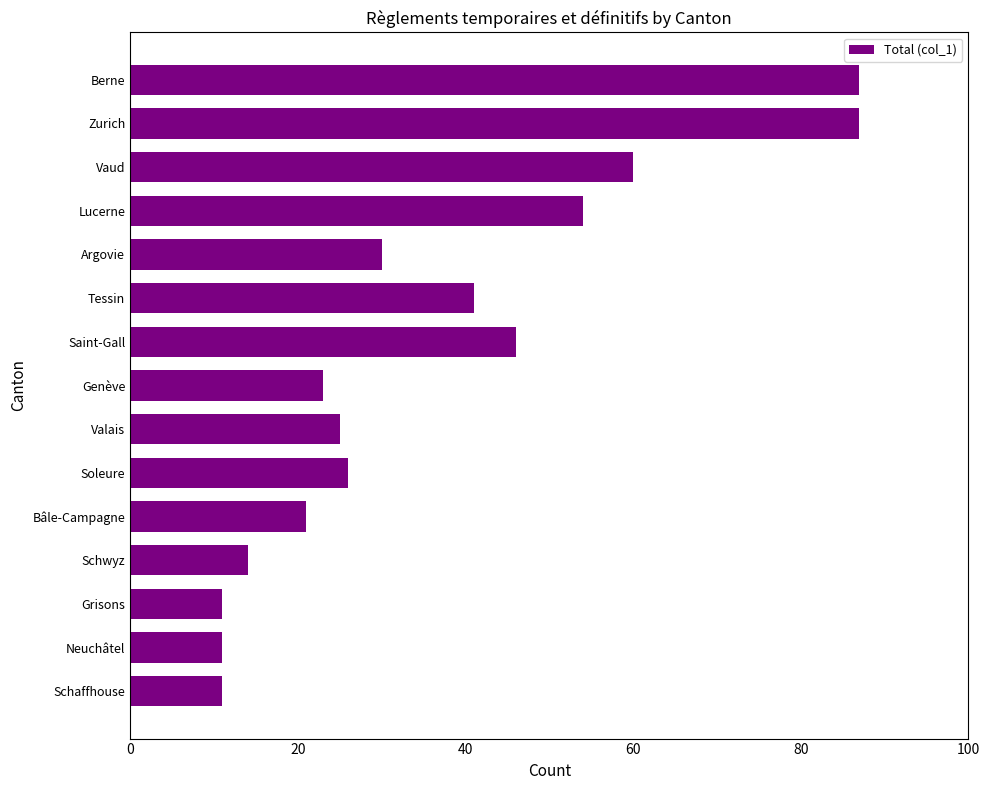

Approximately how many times larger is the value at Tessin compared to Saint-Gall?

0.9